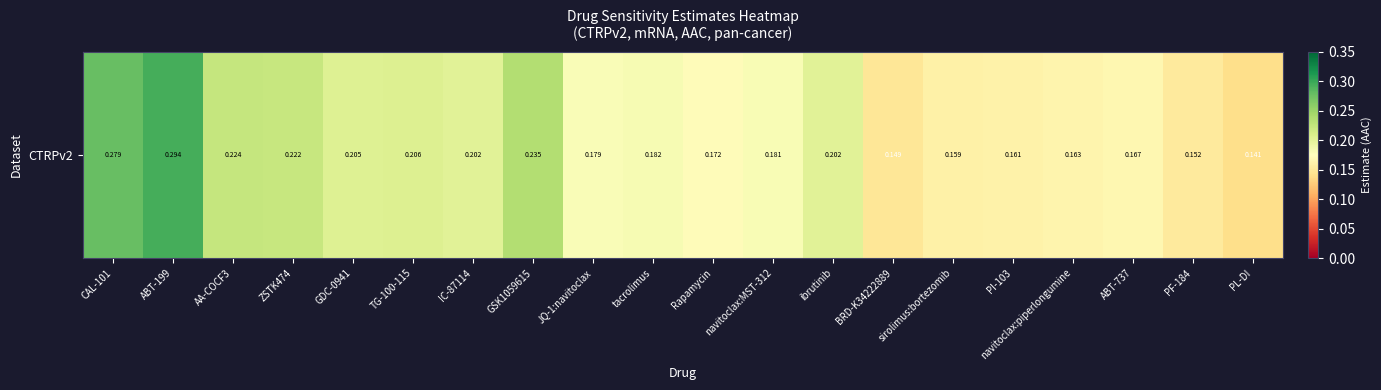

What is the maximum value shown in the chart?

0.3